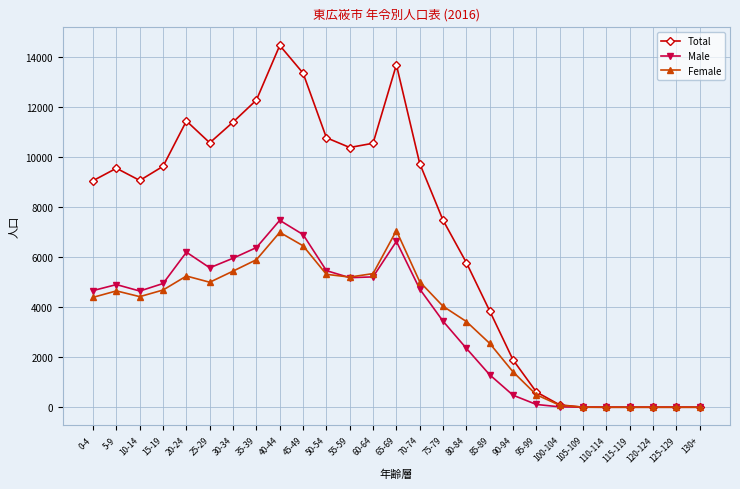

What value does the Total series have at 75-79, to the nearest 10?

7480